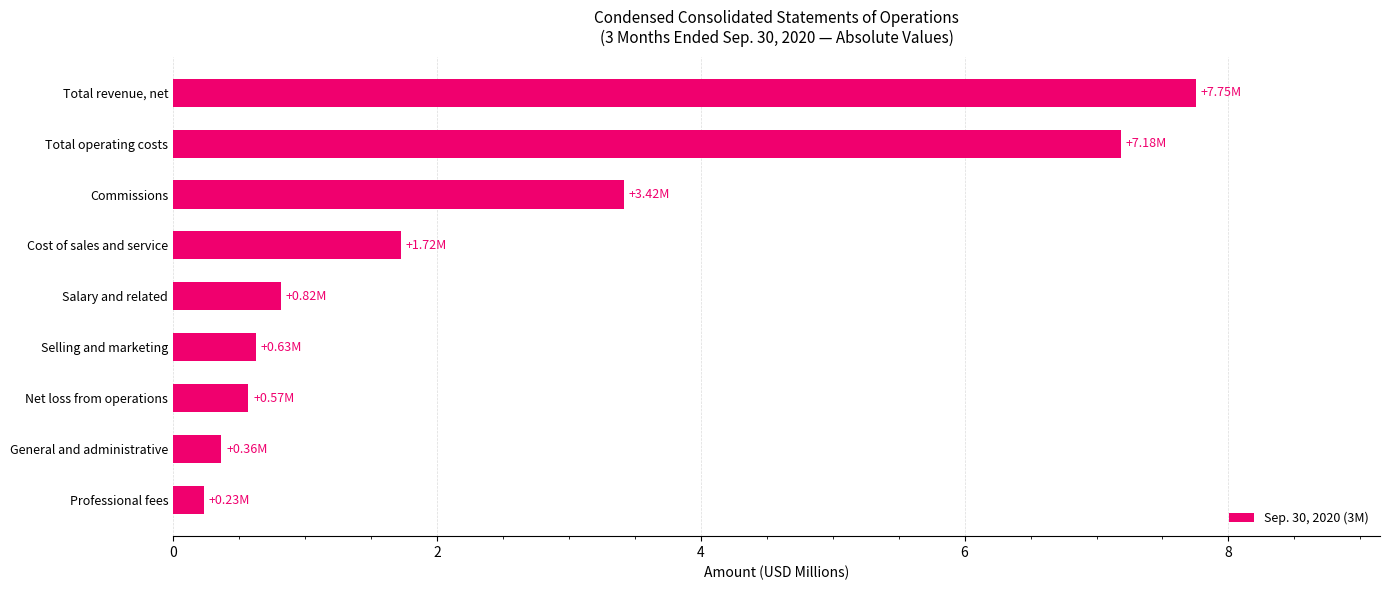

What is the difference between the maximum and minimum values?

7.5